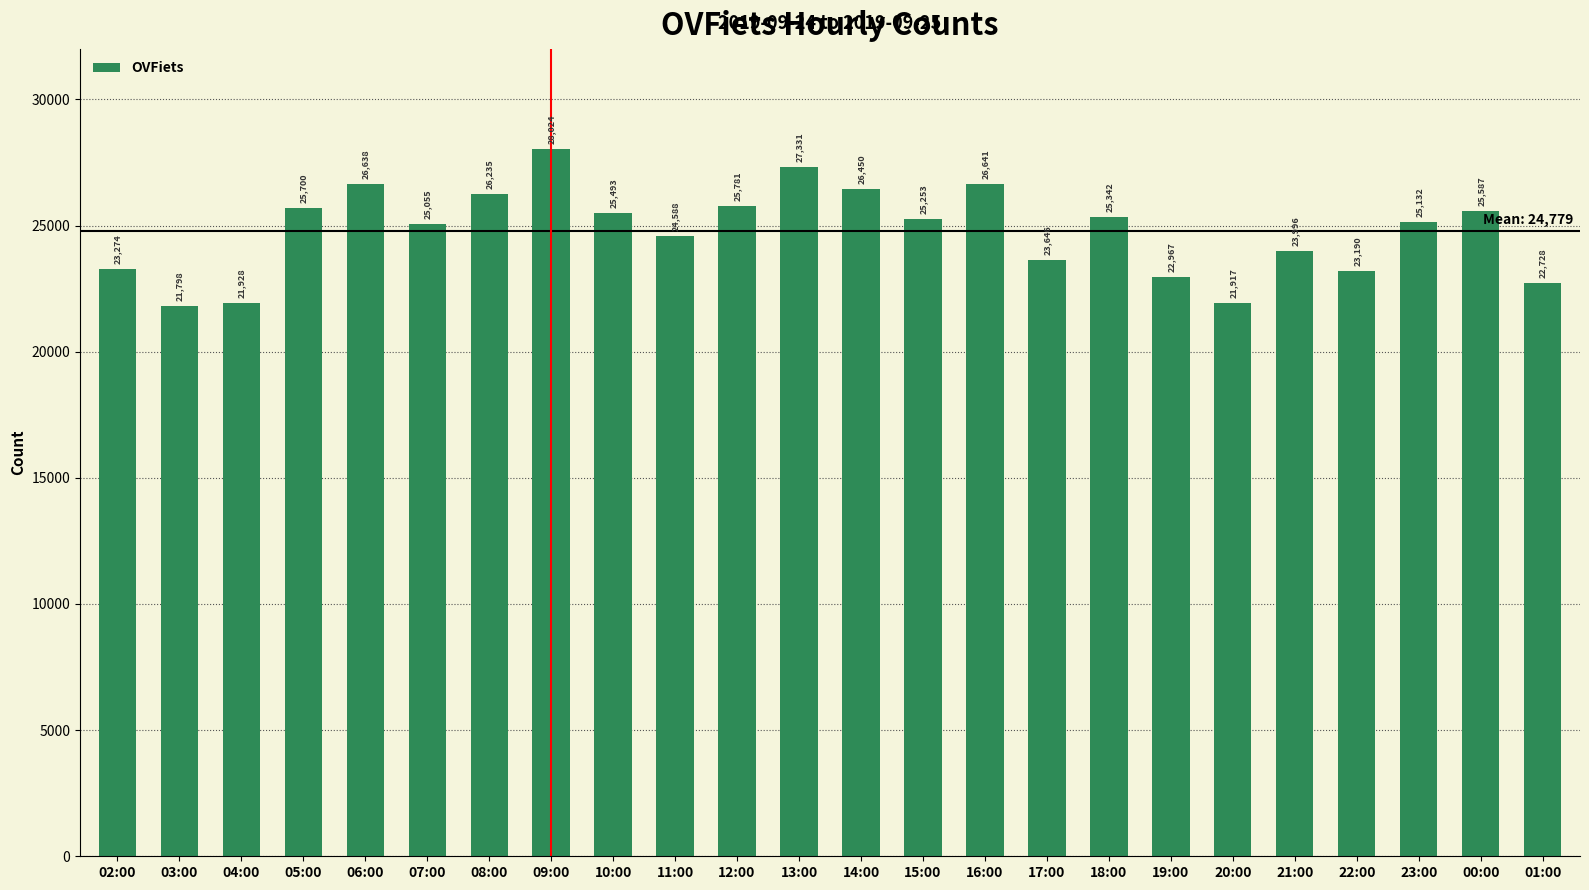

Reading left to right, extract all data points from this chart.

23274	21798	21928	25700	26638	25055	26235	28024	25493	24588	25781	27331	26450	25253	26641	23646	25342	22967	21917	23996	23190	25132	25587	22728